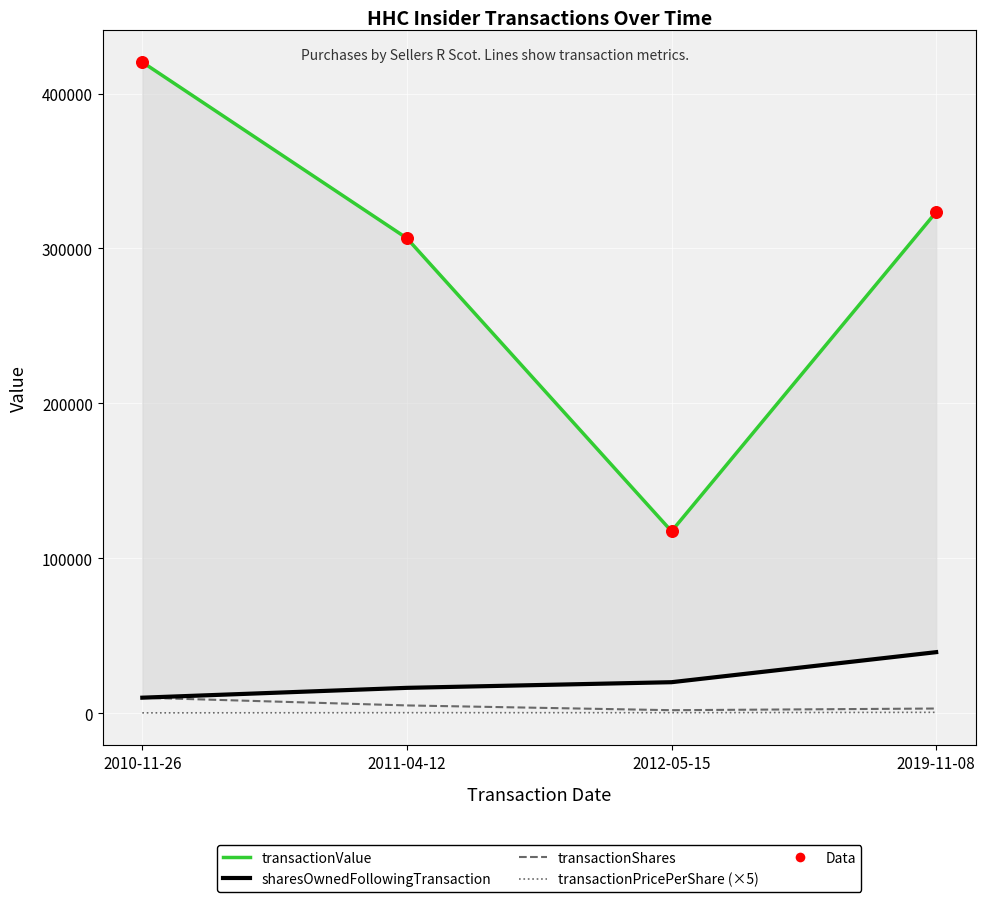

What is the total value across all series at 2011-04-12?

634858.6